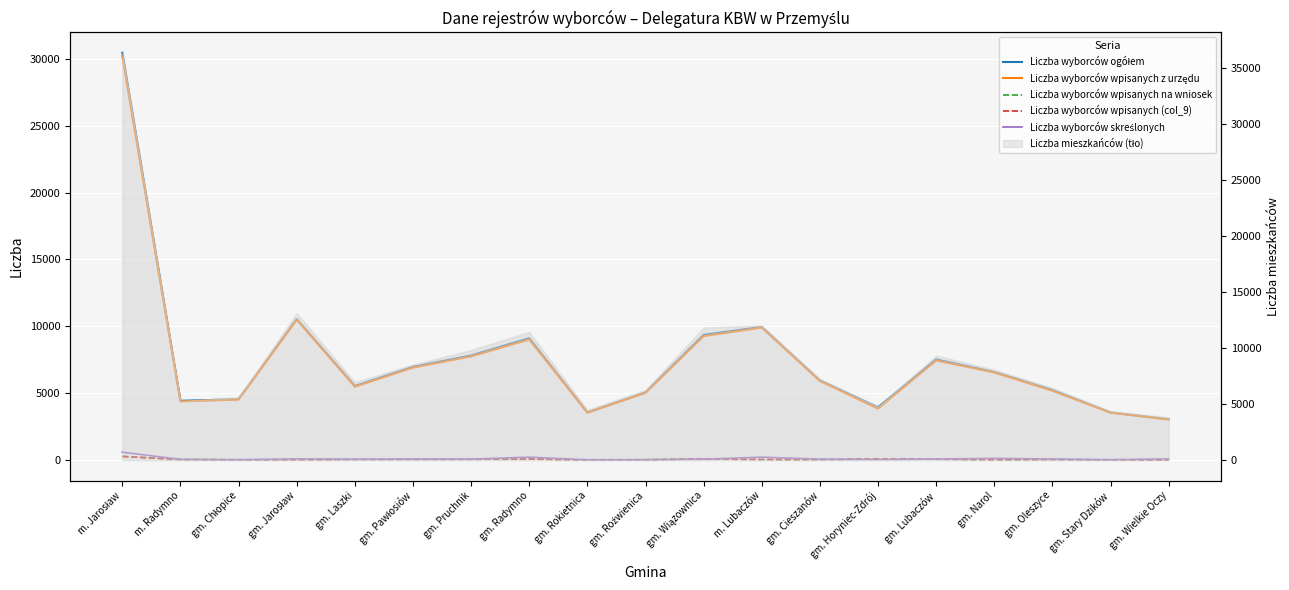

What is the difference between the Liczba wyborców wpisanych z urzędu values at gm. Radymno and gm. Rokietnica?

5461